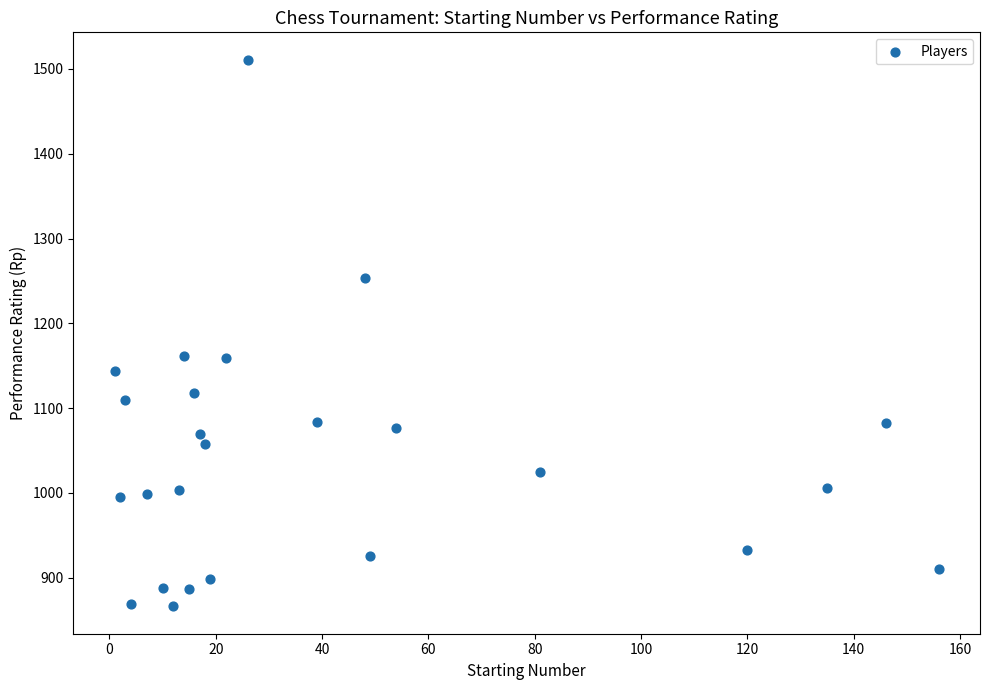

What is the range of Y values (max minus min)?

645